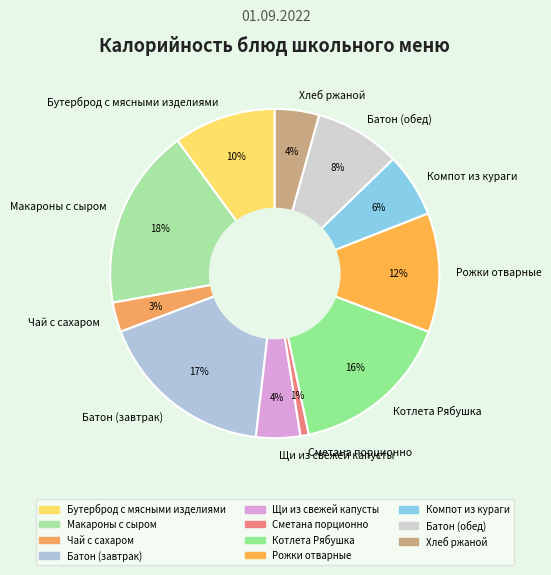

True or false: Рожки отварные accounts for 2% of the total.

False